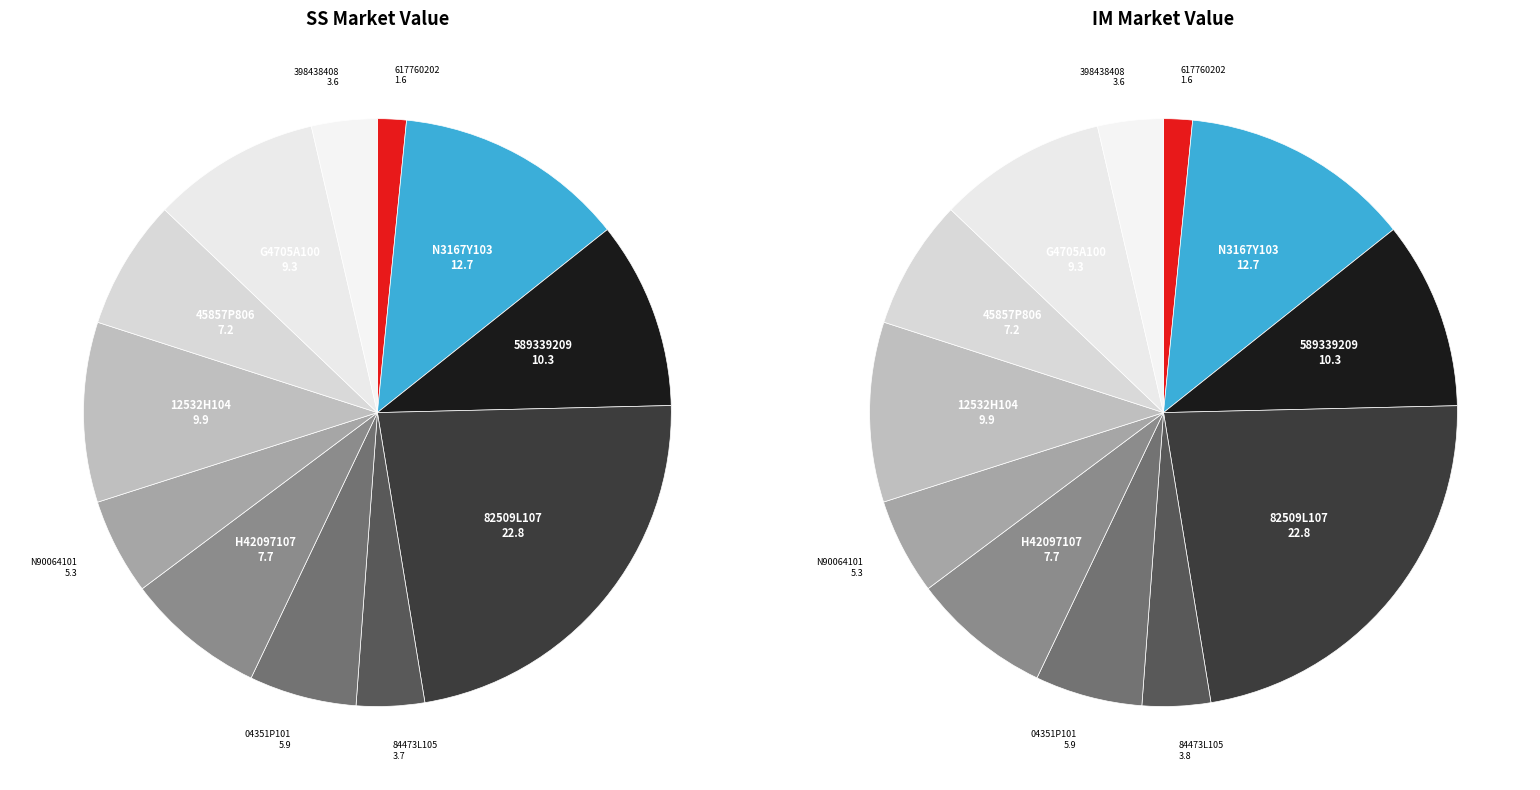

To the nearest percent, what is the combined percentage of G4705A100 and 617760202?

11%